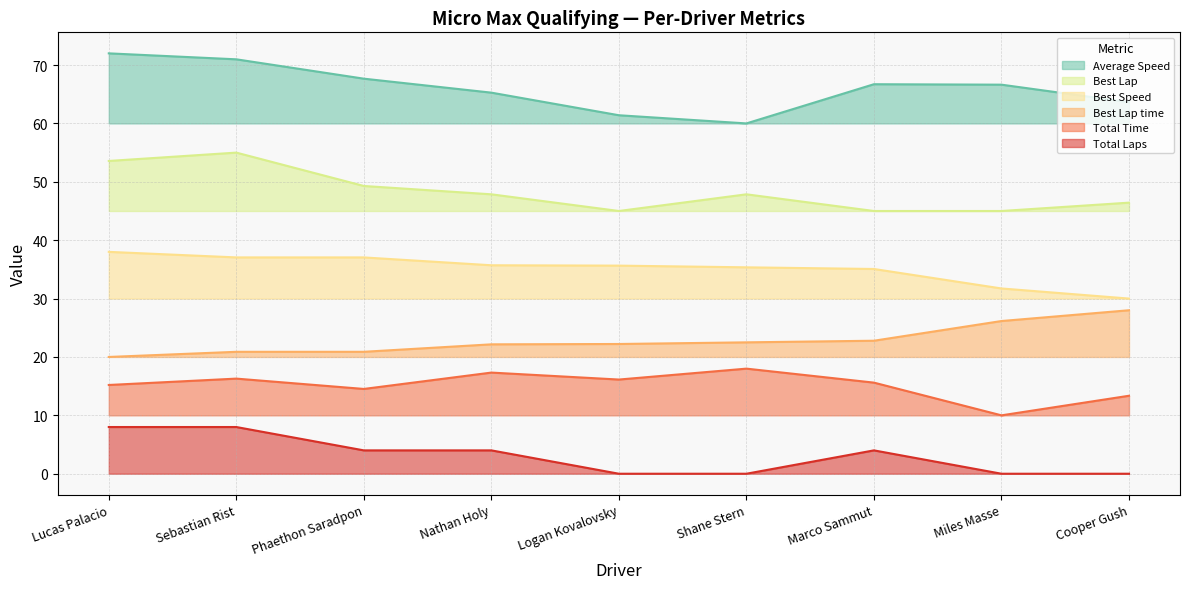

At which category does Total Time reach its first local peak?

Sebastian Rist